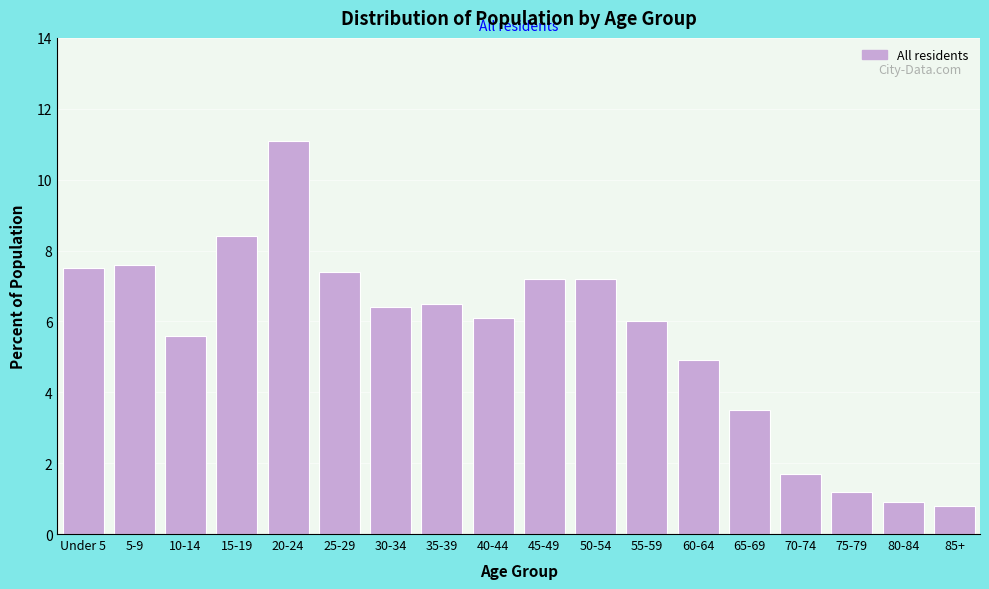

Reading left to right, transcribe all the data shown in this chart.

7.5	7.6	5.6	8.4	11.1	7.4	6.4	6.5	6.1	7.2	7.2	6.0	4.9	3.5	1.7	1.2	0.9	0.8